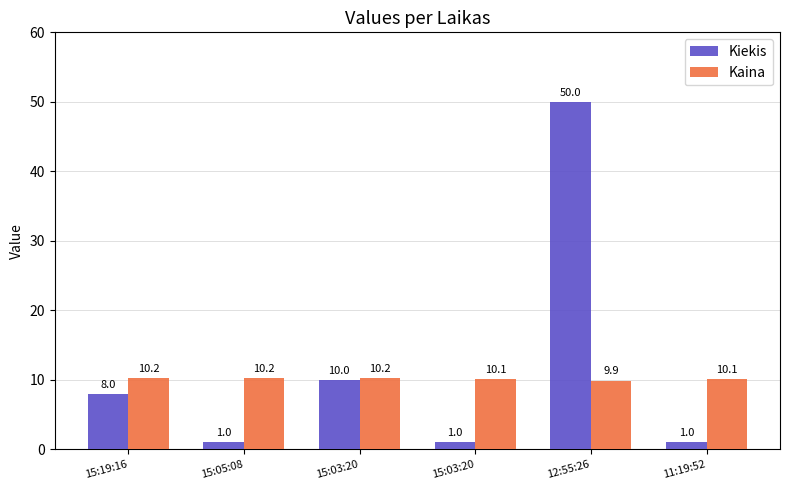

How many distinct data groups are displayed?

2